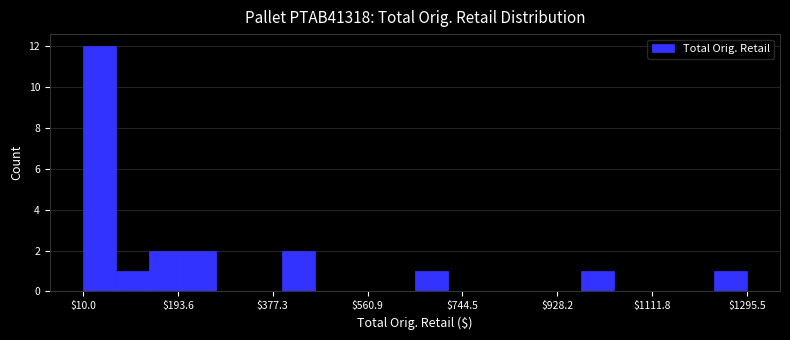

Around what value on the x-axis is the tallest bar? Give the approximate position of its centre, as read against the axis.

40